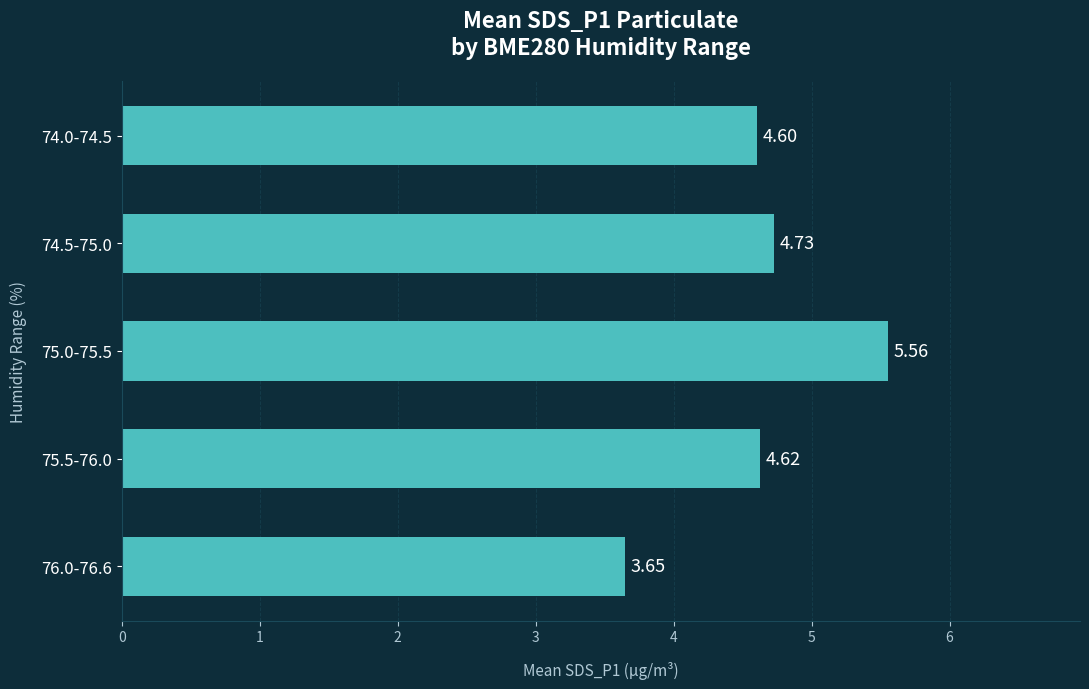

What is the sum of all values?

23.2